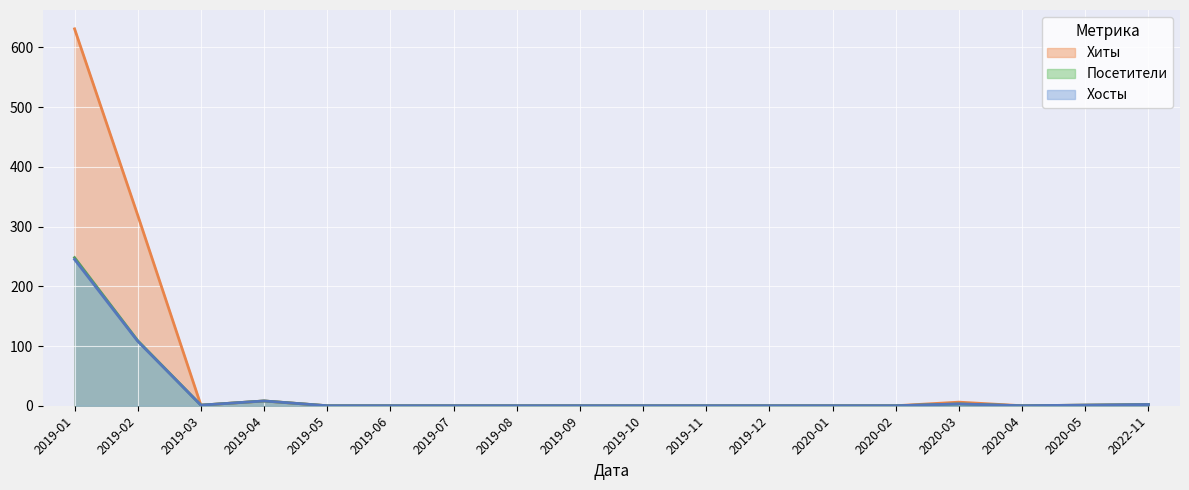

How many lines are shown in the chart?

3